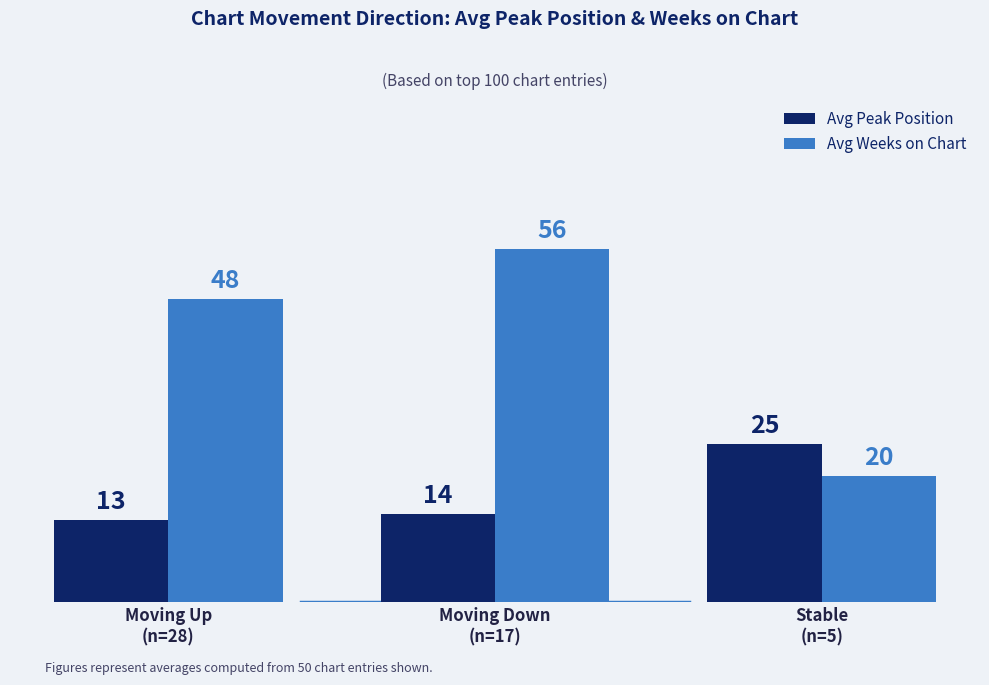

The value of Avg Weeks on Chart at Stable
(n=5) is 11. True or false?

False